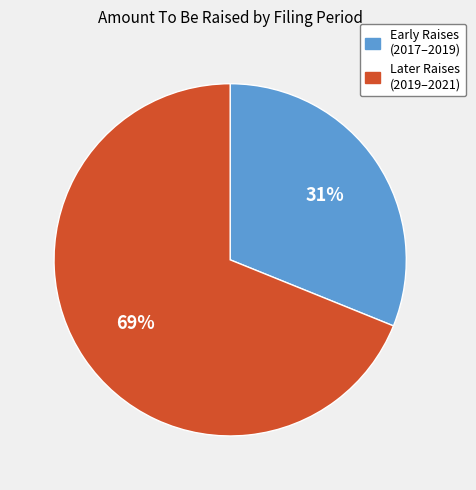

Is there any slice that represents more than half of the pie?

Yes